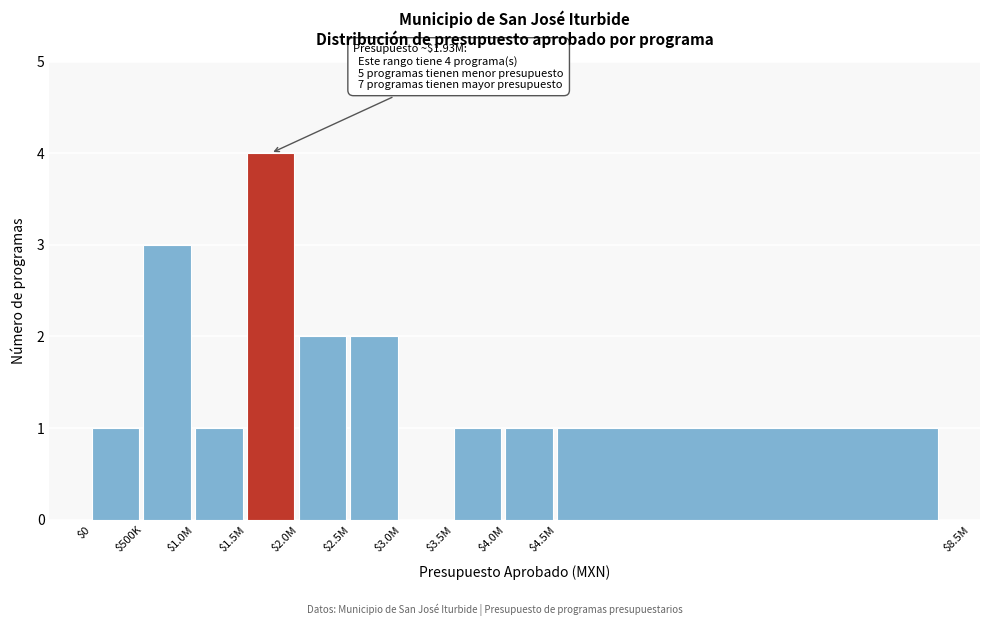

Which label corresponds to the largest value in the chart?

$1.5M